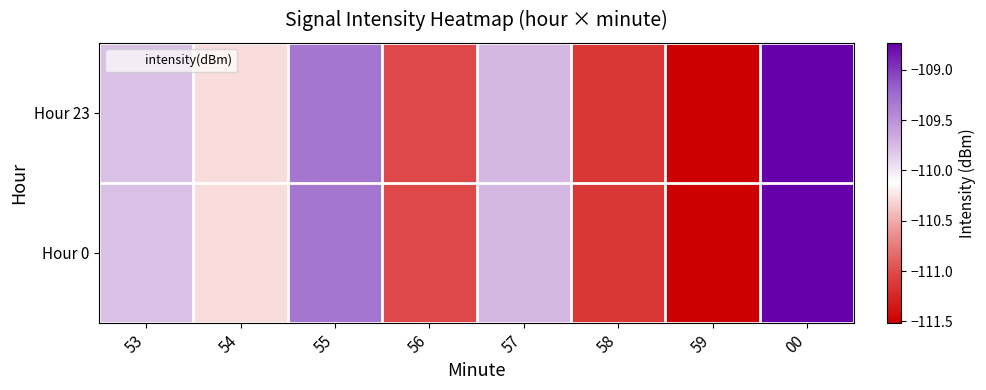

What is the smallest value displayed?

-111.5